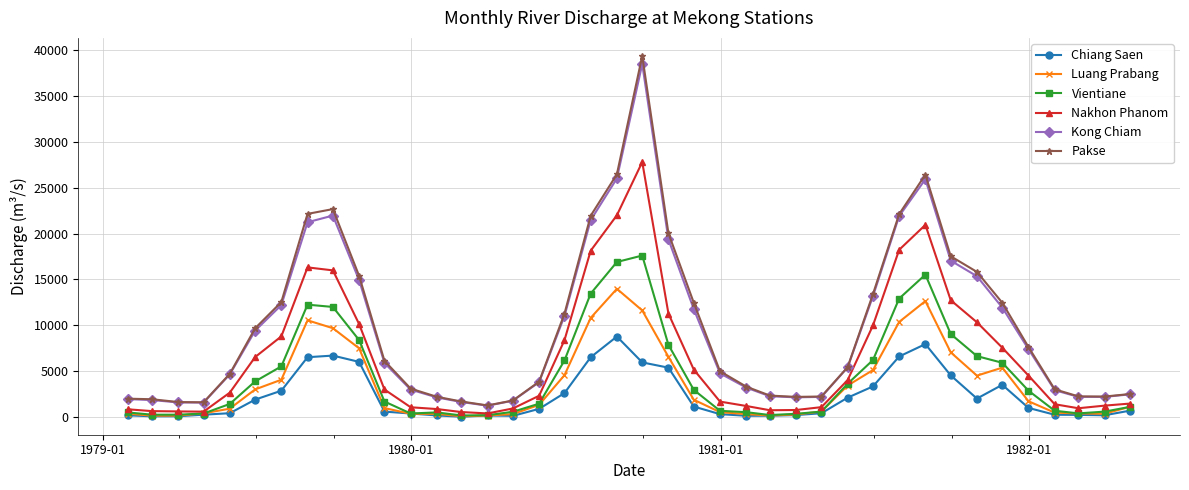

Is this an area chart (filled region under the line)?

No